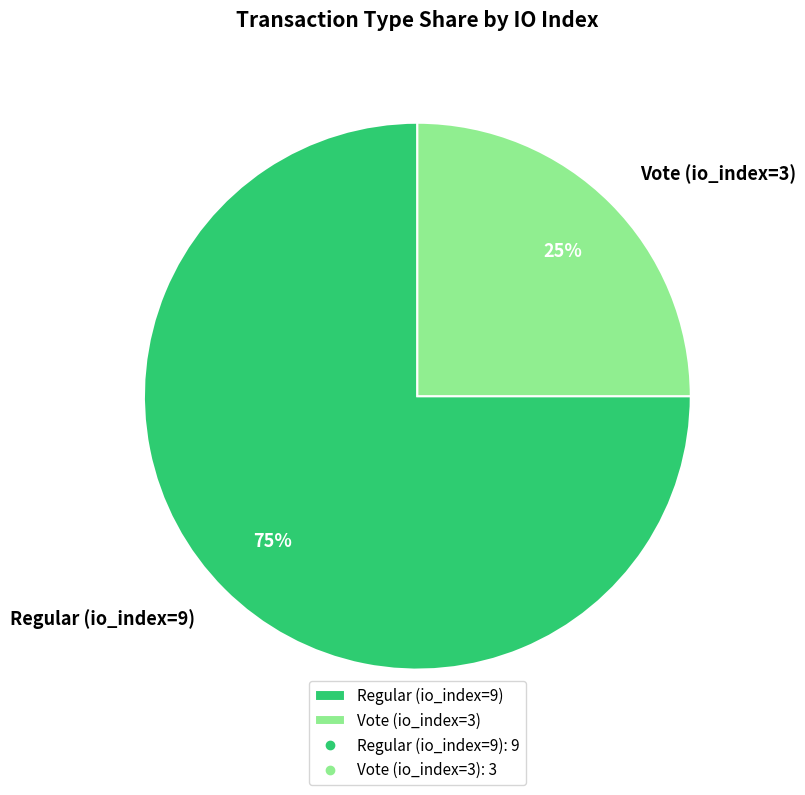

Which category has the smallest portion of the pie?

Vote (io_index=3)